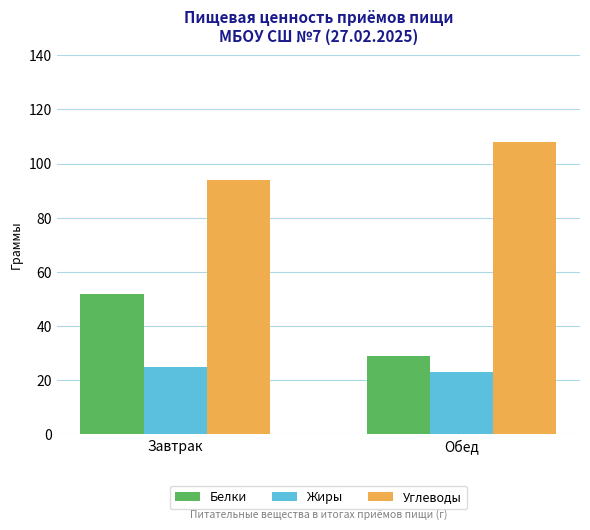

At Завтрак, list the series in order from smallest to largest.

Жиры, Белки, Углеводы